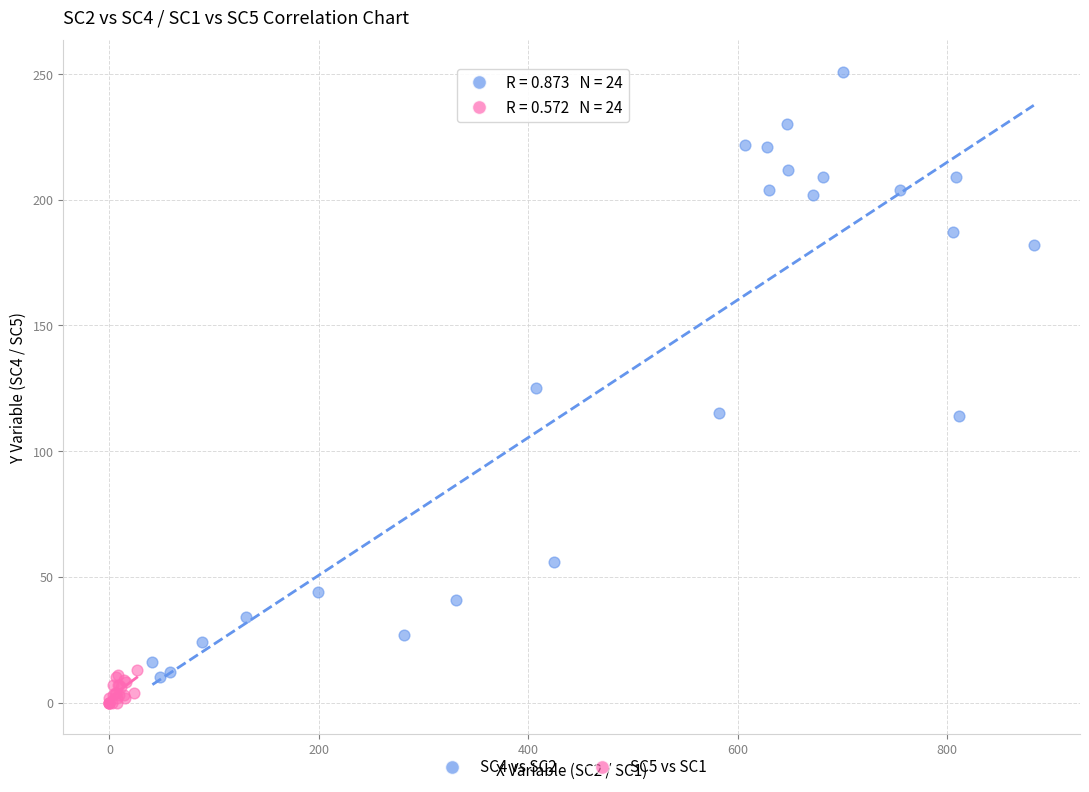

Which series has the widest spread of Y values?

SC4 vs SC2